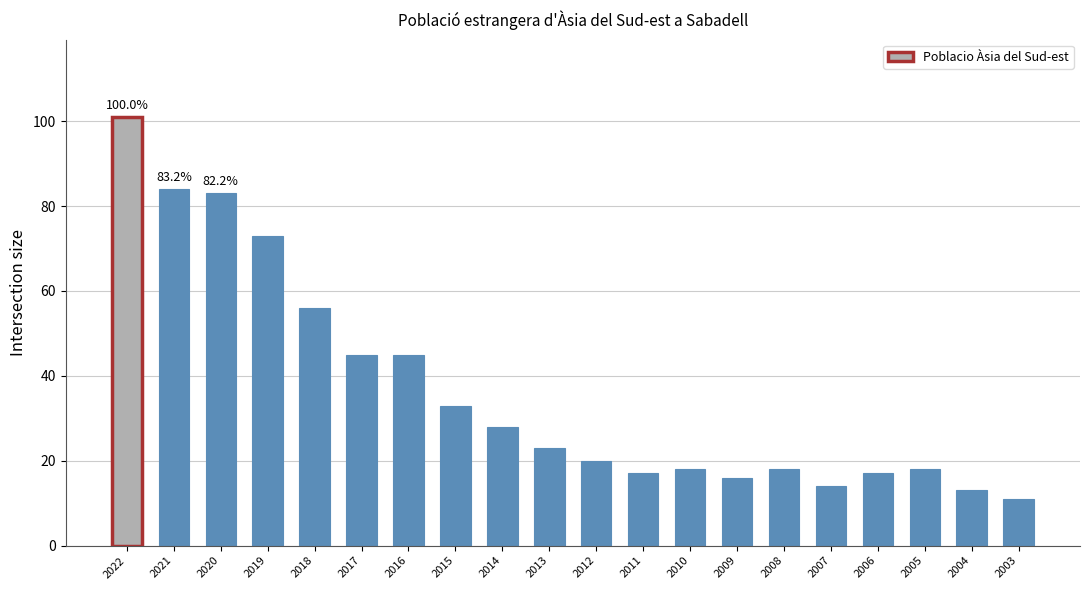

What is the maximum value shown in the chart?

101